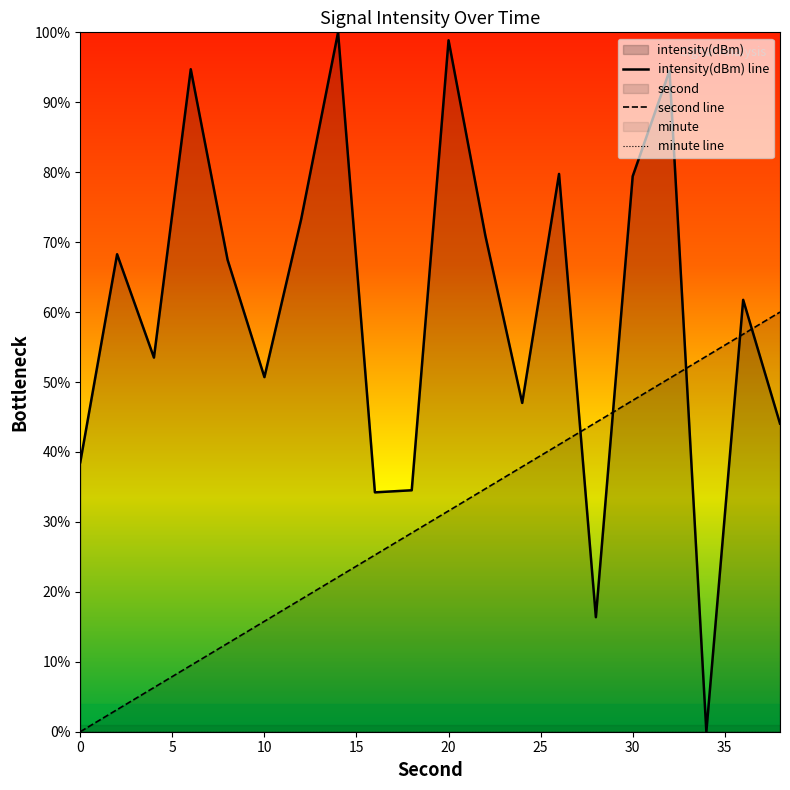

Which category has the highest value in the intensity series?

14